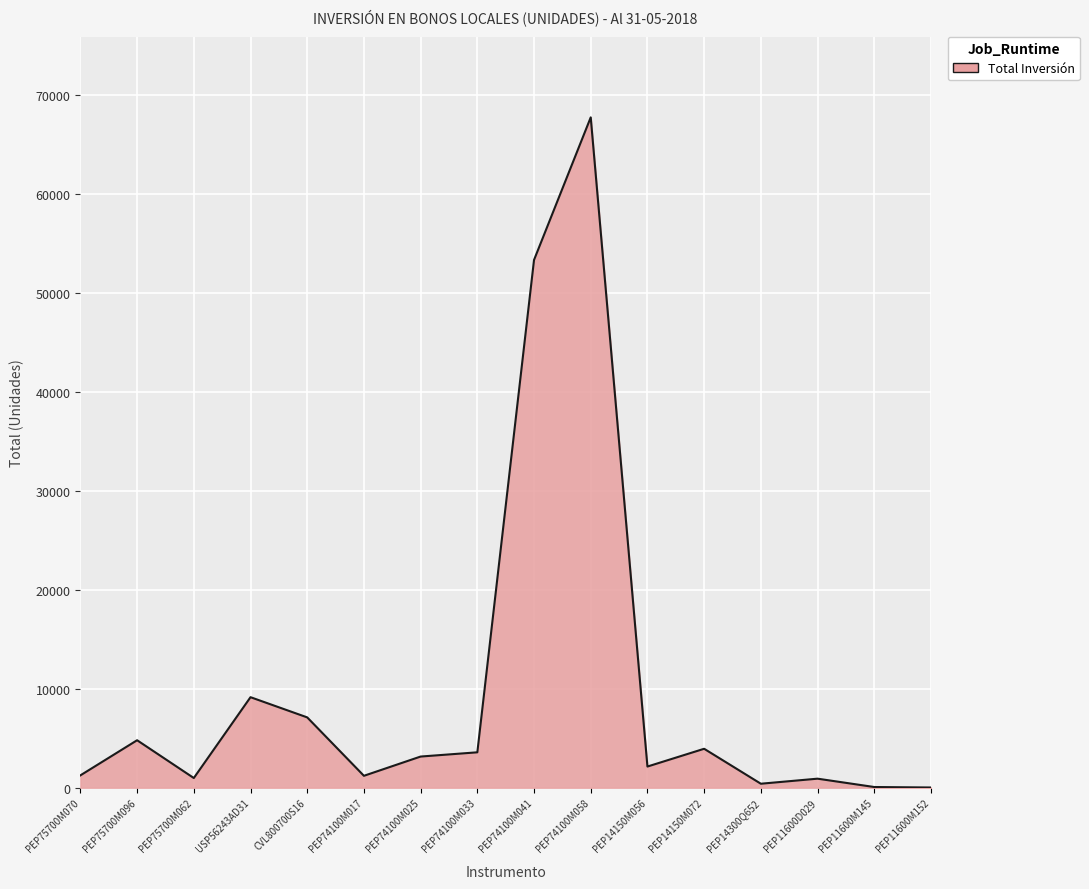

What is the sum of all values?

159635